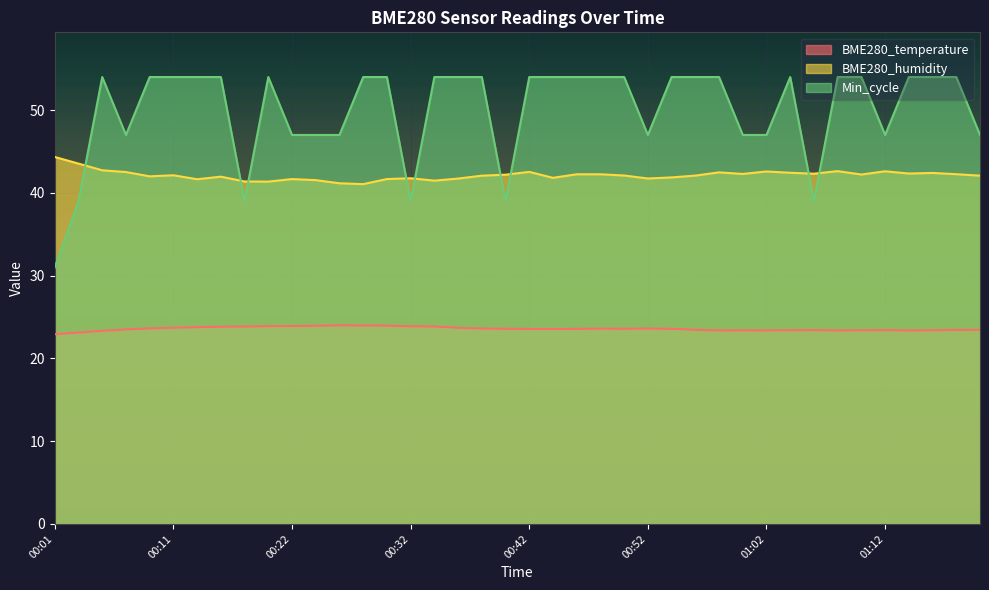

At which category does Min_cycle reach its first local peak?

00:05